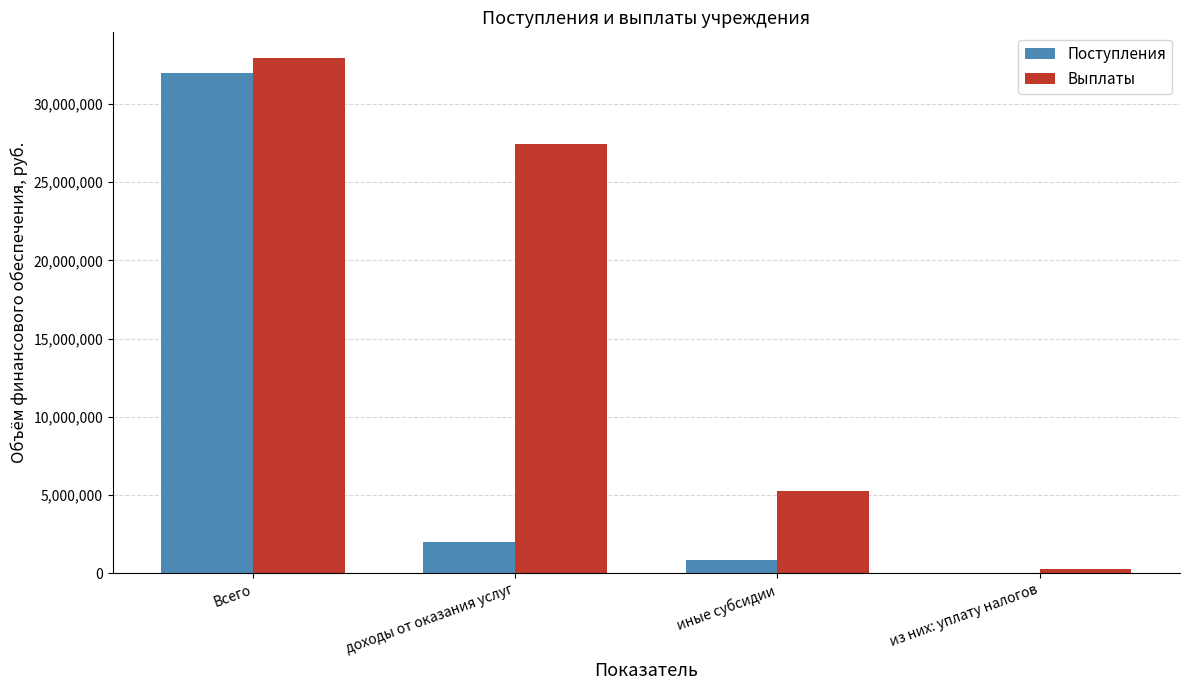

What is the sum of all Выплаты values?

65880154.0